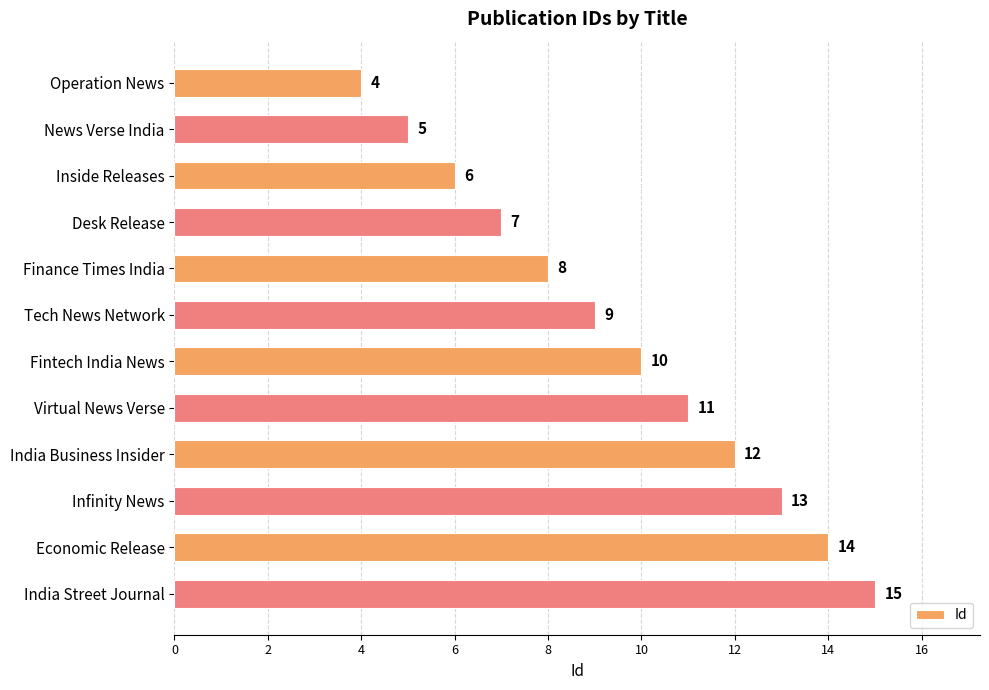

List the labels in order of value, largest first.

India Street Journal, Economic Release, Infinity News, India Business Insider, Virtual News Verse, Fintech India News, Tech News Network, Finance Times India, Desk Release, Inside Releases, News Verse India, Operation News